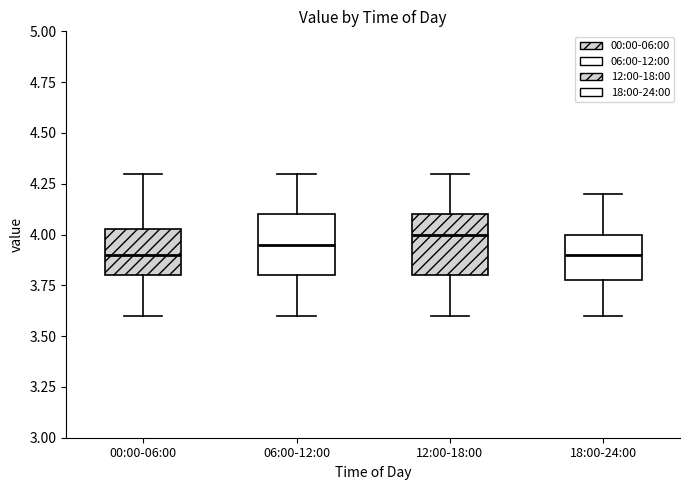

Where is the lower edge of the box for 06:00-12:00 on the y-axis? The values are not printed on the chart, so give them approximately, as read against the axis.

3.80